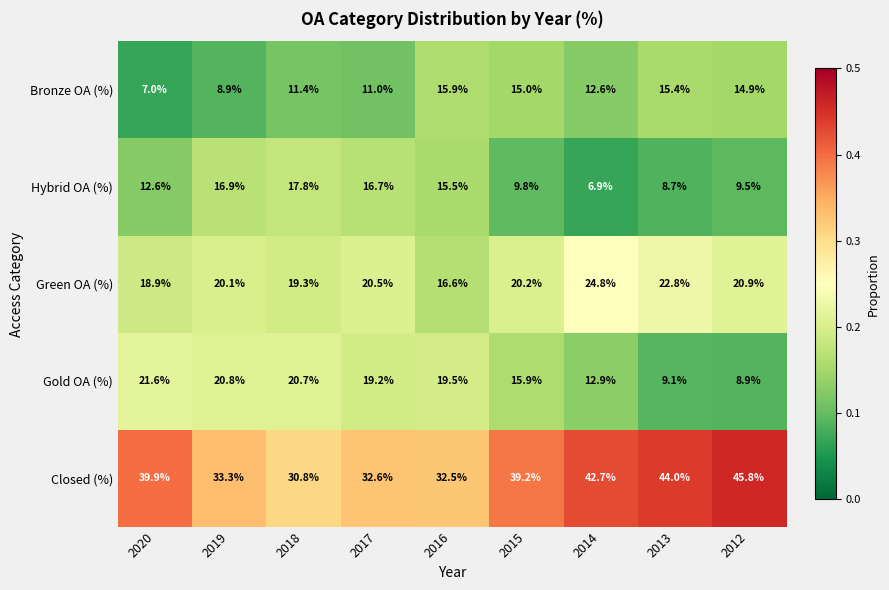

What is the difference between the maximum and minimum values in the Closed (%) series?

15.0